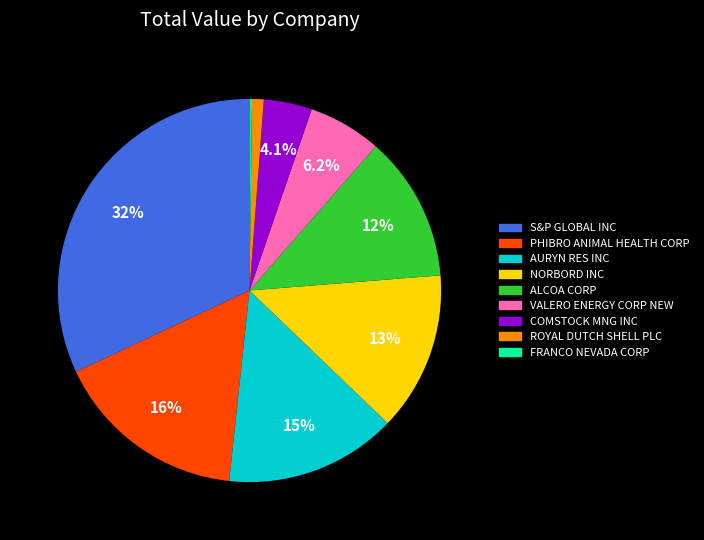

Is ALCOA CORP the majority of the pie?

No